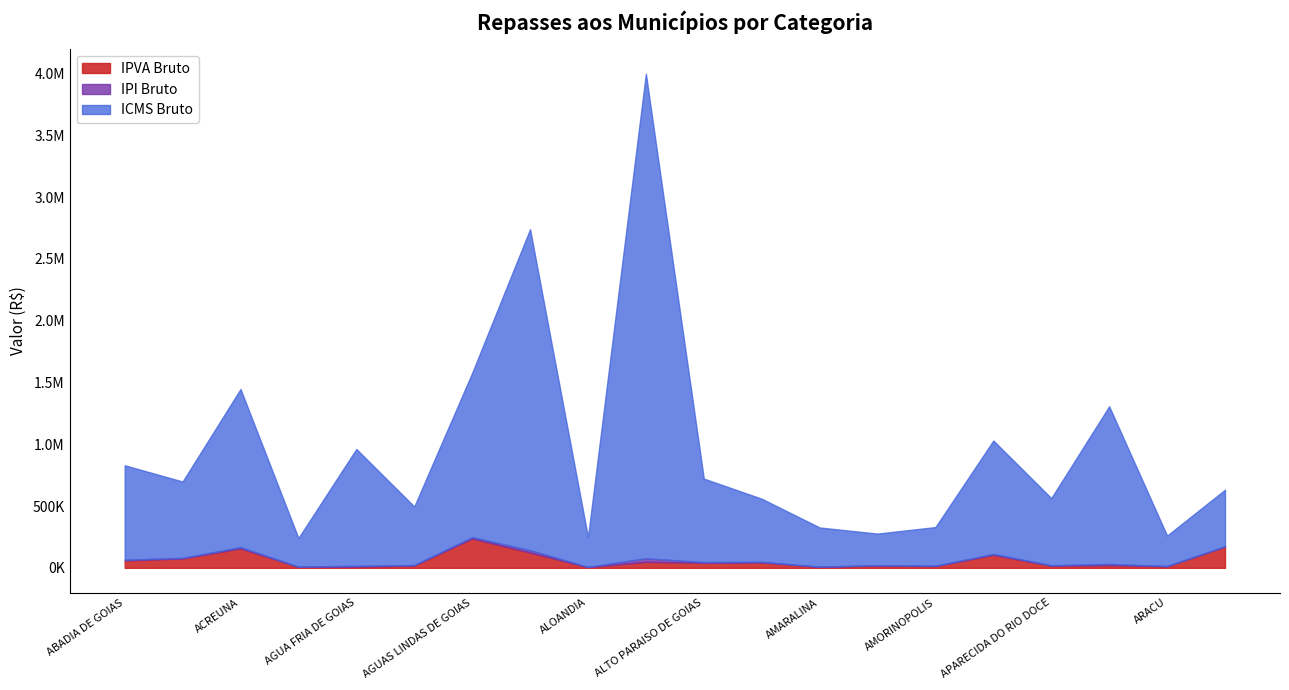

True or false: IPI Bruto and IPVA Bruto cross at least once.

False